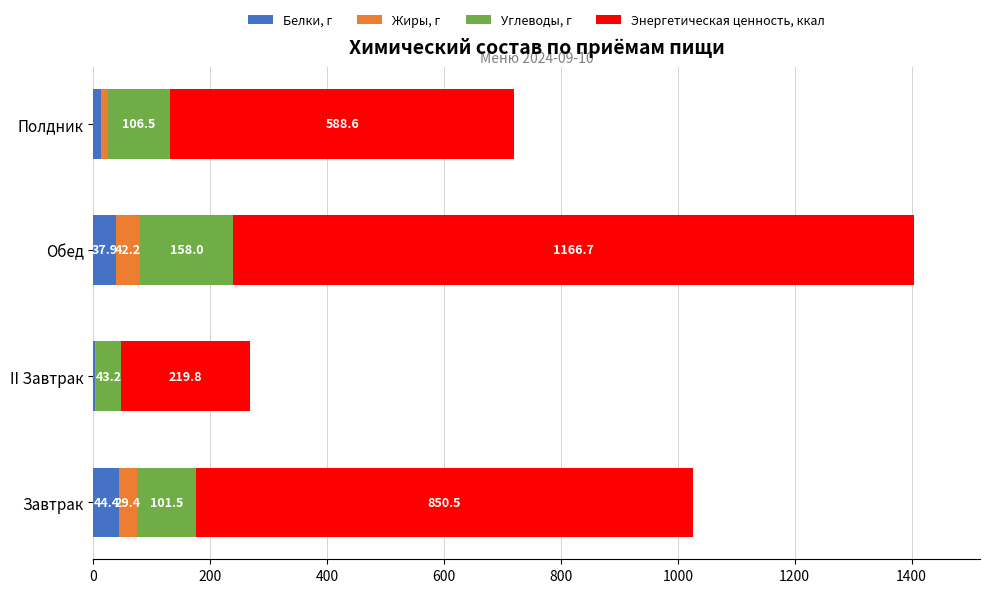

What is the sum of all Белки, г values?

98.0